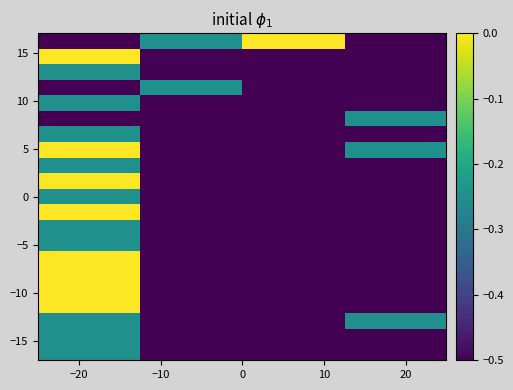

Count the number of categories in the chart.

4